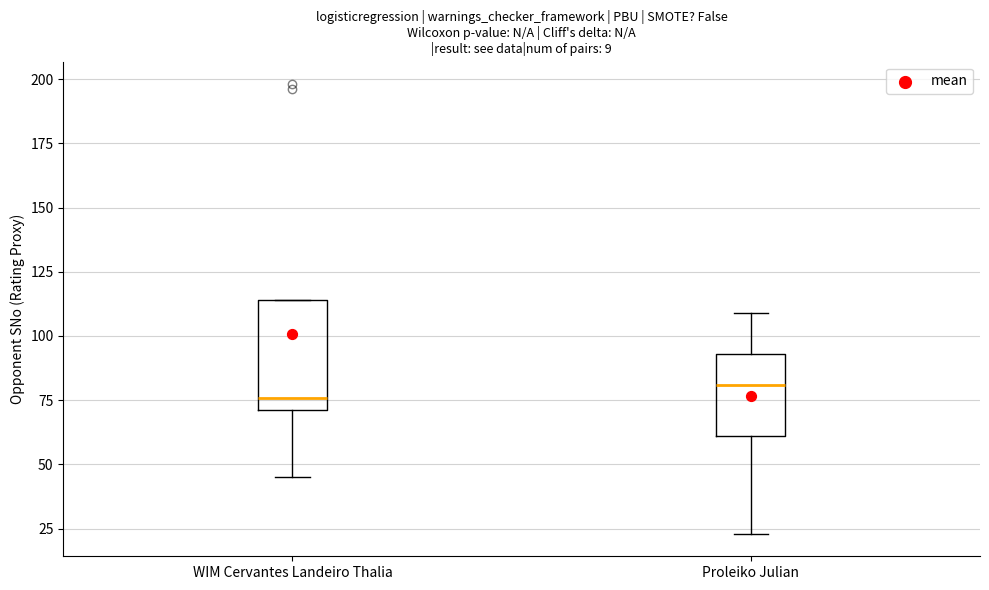

Which box's median line is the highest?

Proleiko Julian